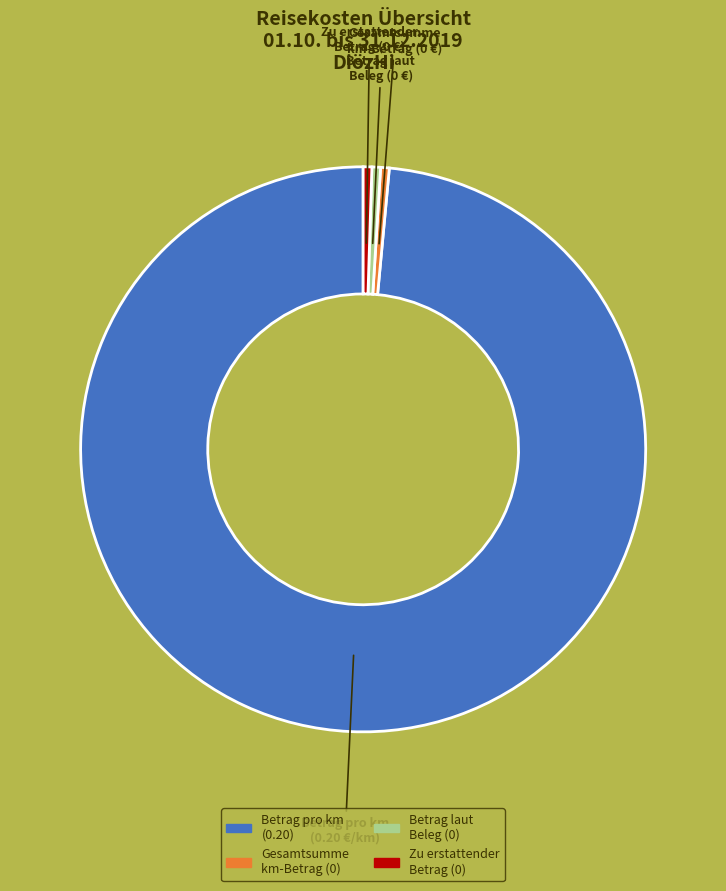

Is there any slice that represents more than half of the pie?

Yes